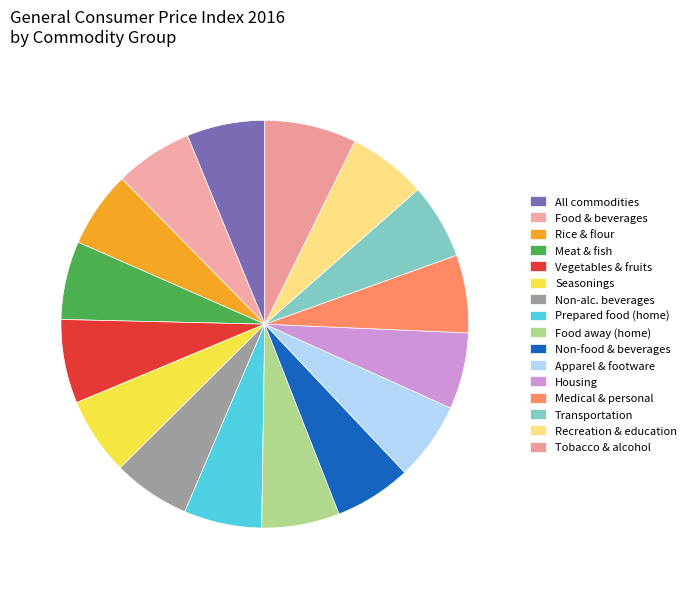

To the nearest percent, what is the difference between the largest and smallest slice percentages?

1%